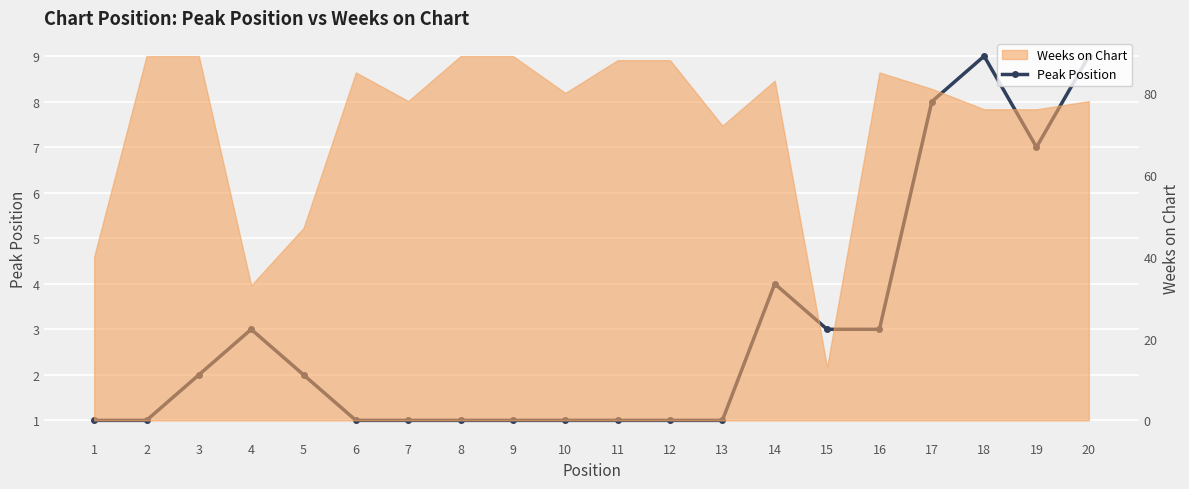

Which label corresponds to the smallest value in the chart?

1